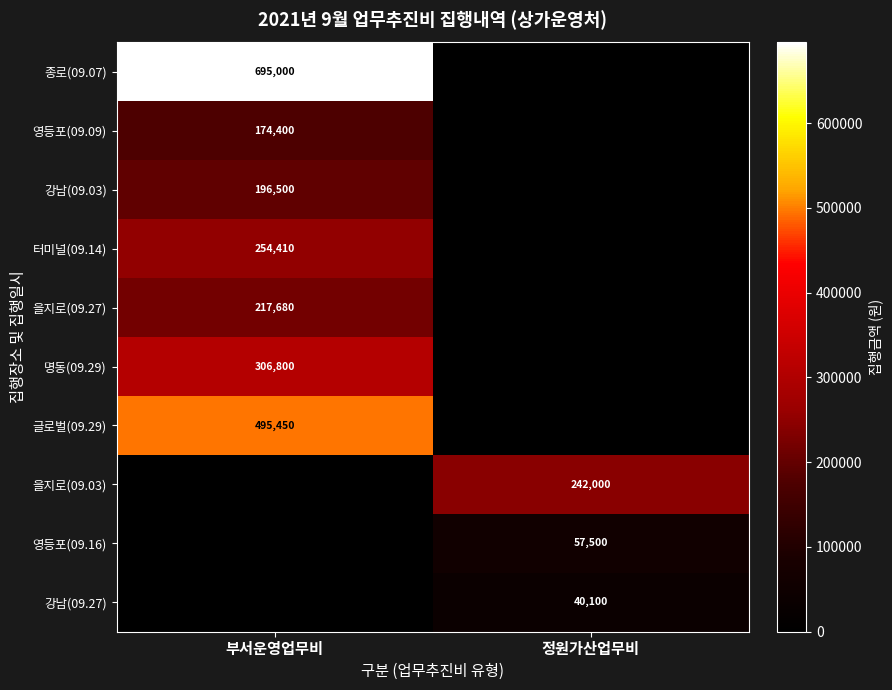

At which category is the sum across all series the highest?

부서운영업무비